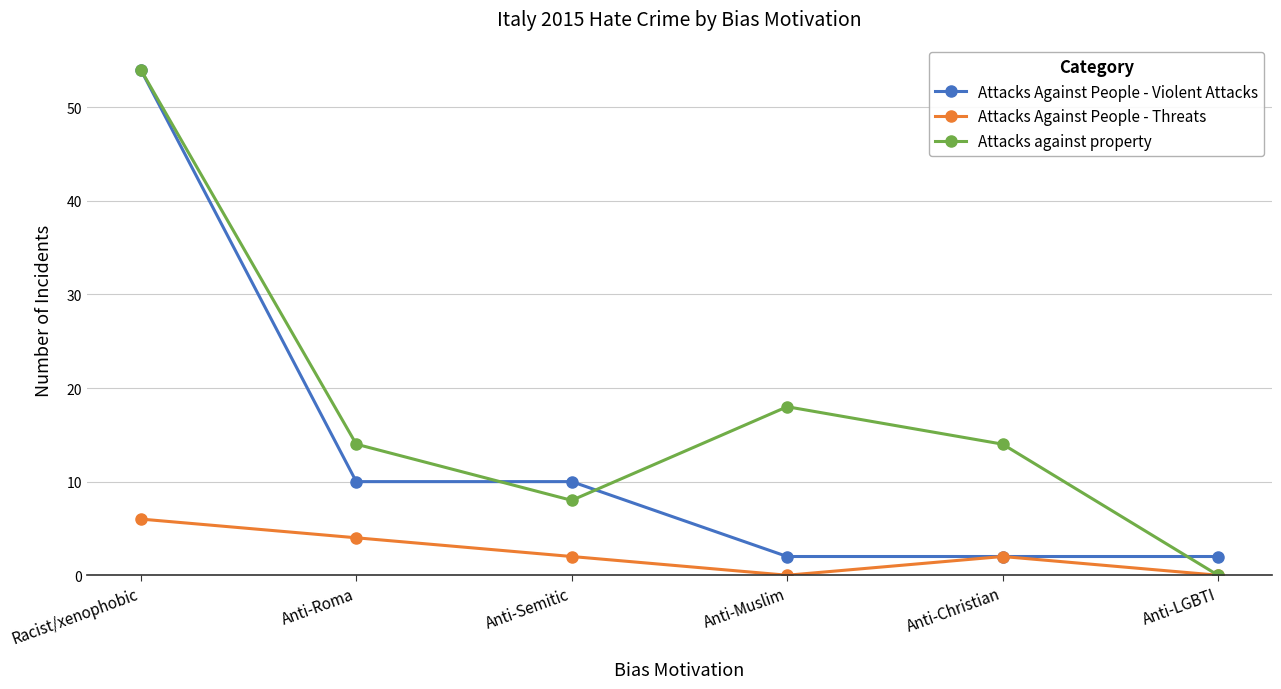

How many interior local peaks does the Attacks against property series have?

1